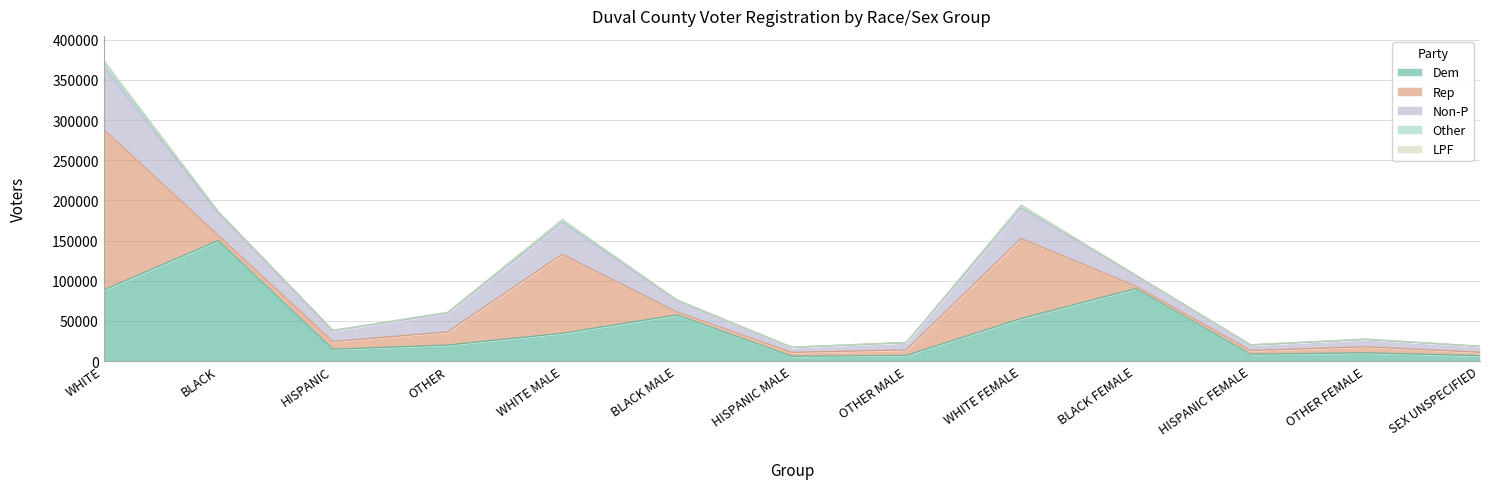

True or false: Dem has a value of 4383 at SEX UNSPECIFIED.

False